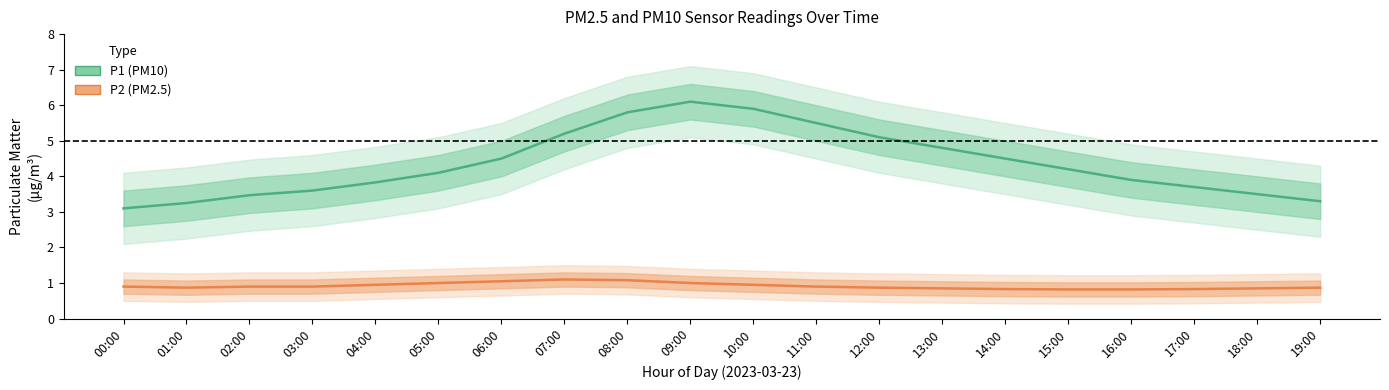

Where is P1 (PM10) nearest to the value 4?

05:00